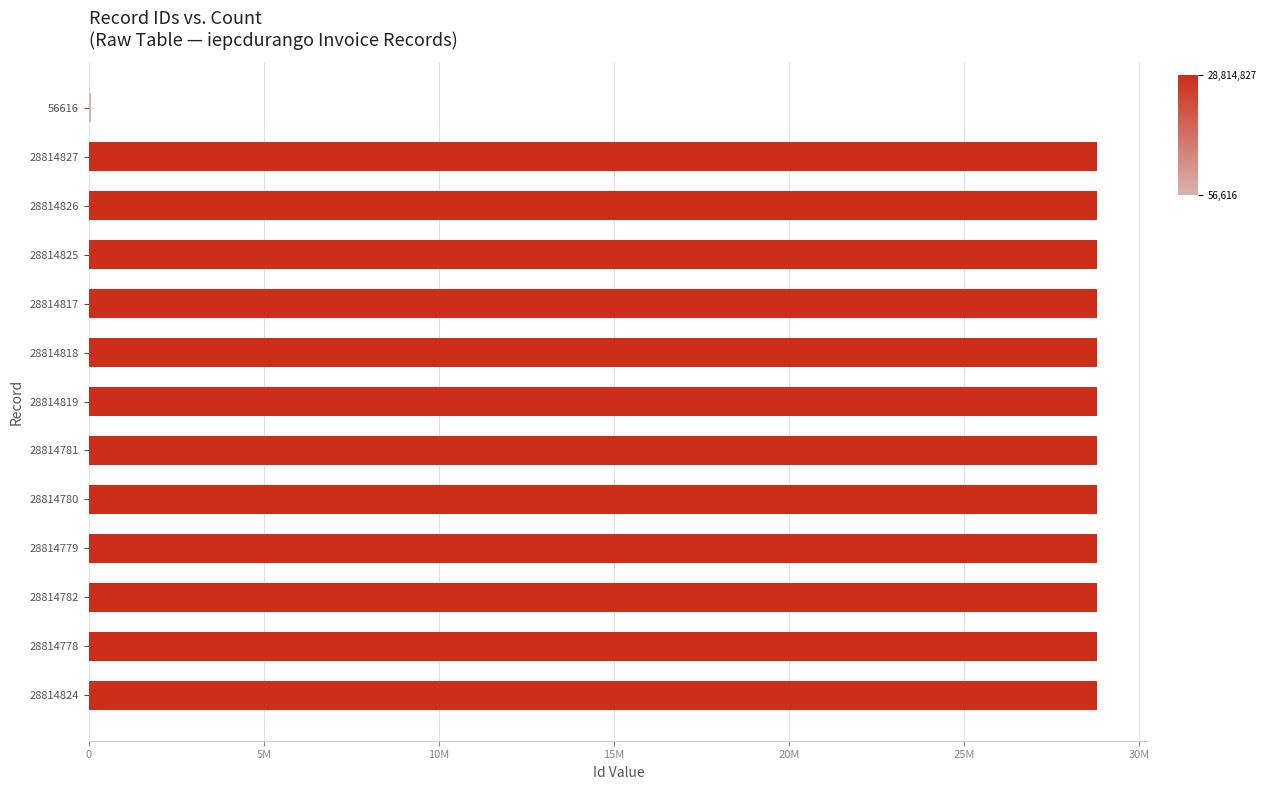

Are the bars horizontal?

Yes